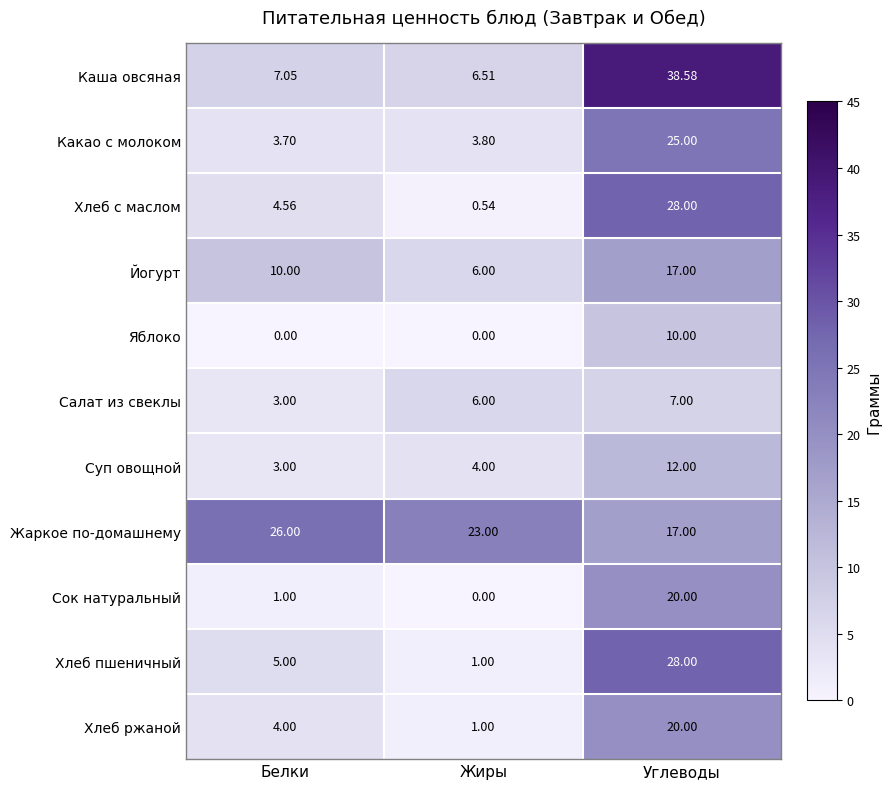

Which series has the largest range (max minus min)?

Каша овсяная